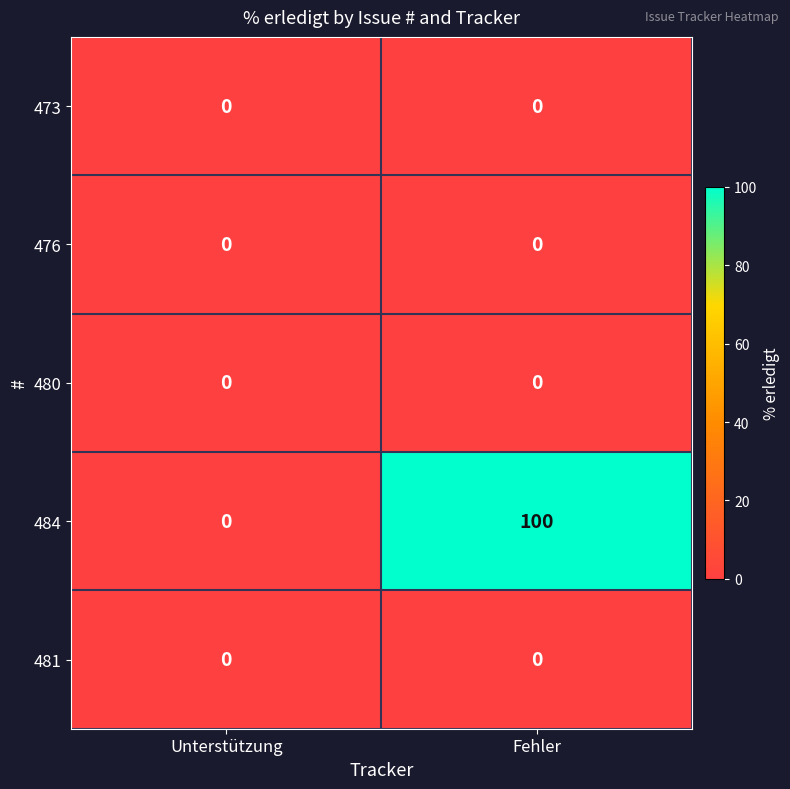

How many distinct data groups are displayed?

5